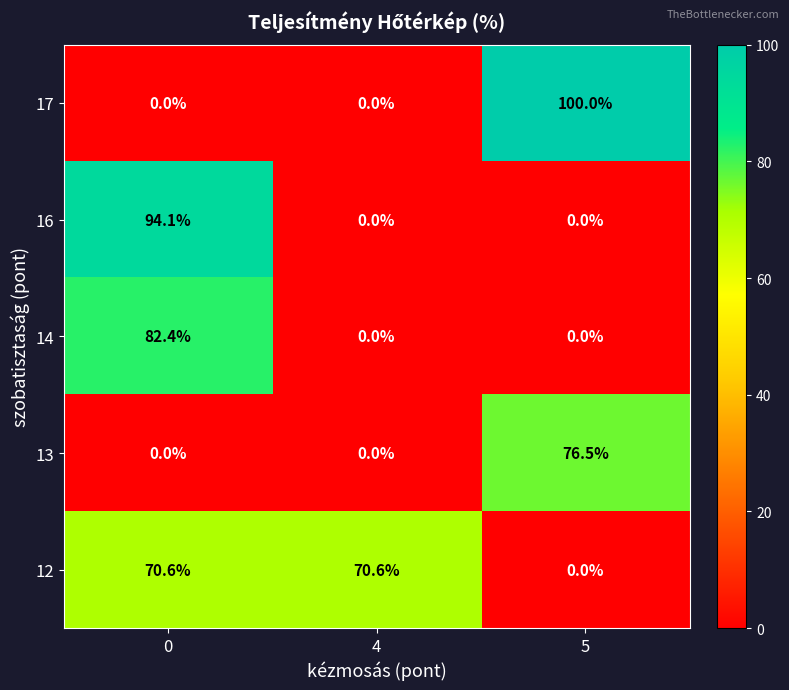

What is the maximum value shown in the chart?

100.0